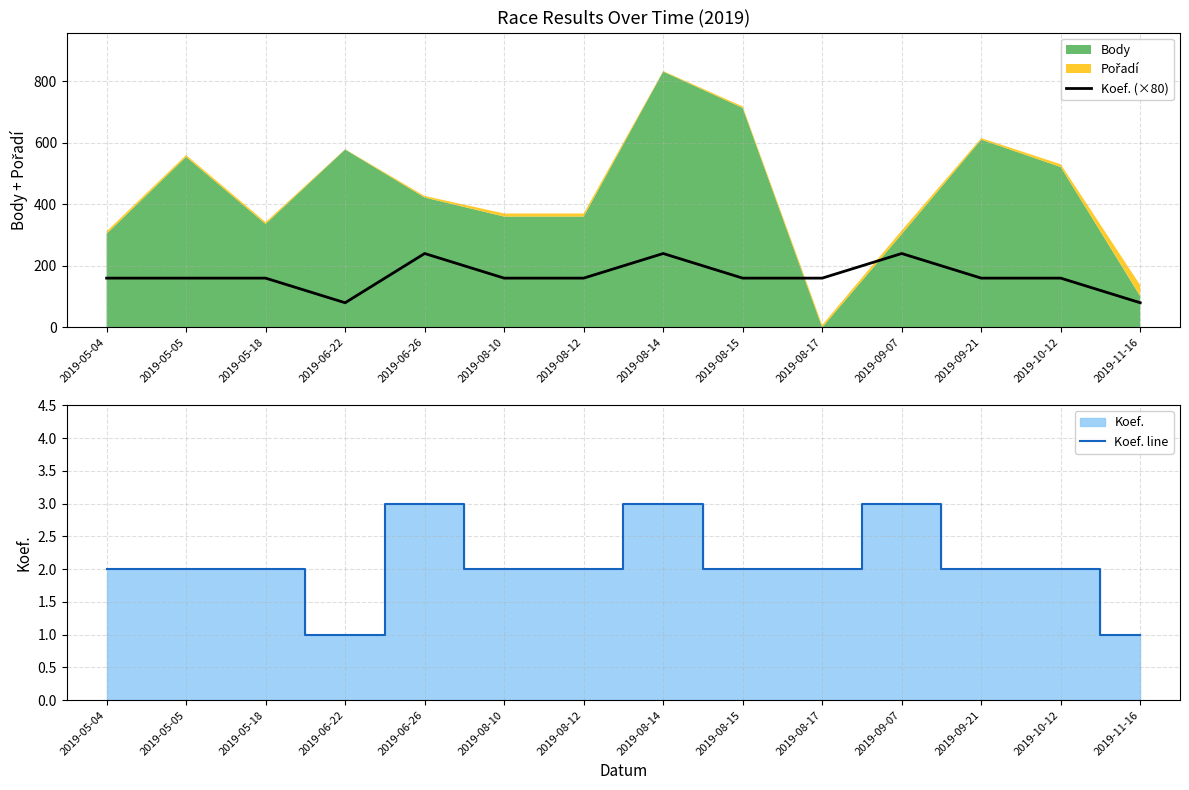

Is it true that Koef. line equals 2 at 2019-08-14?

False